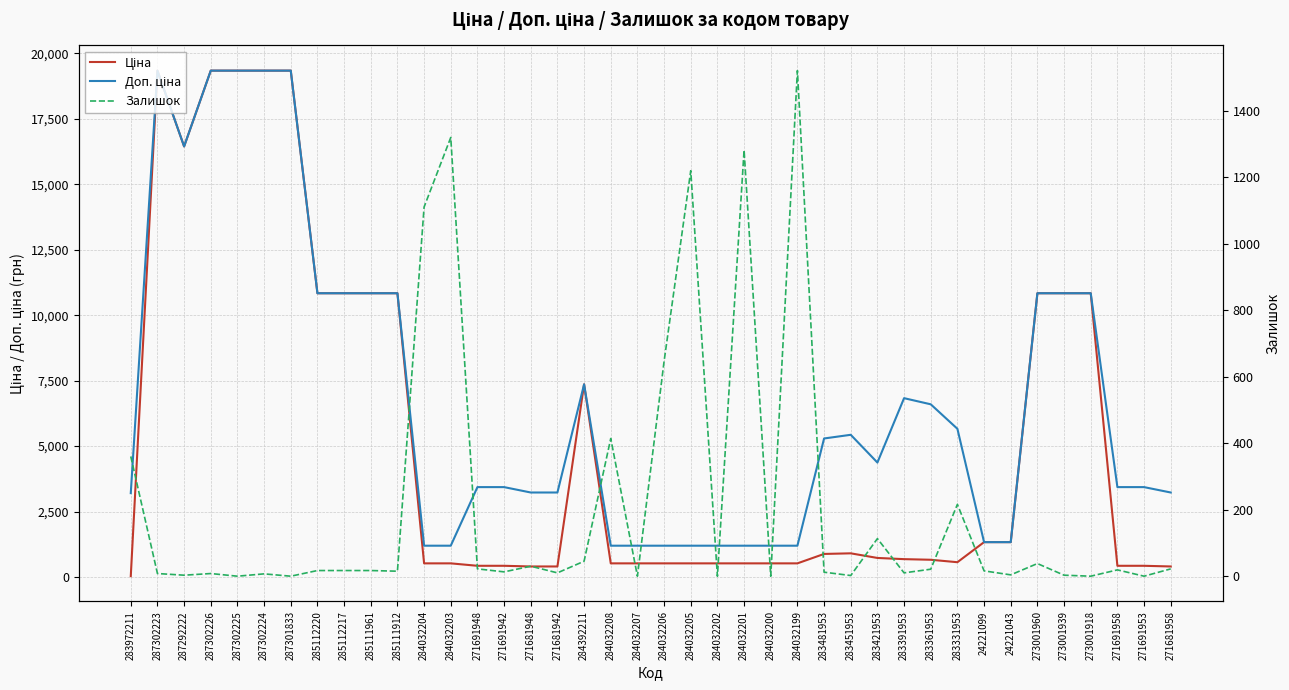

Rank the series by their maximum value, from highest to lowest.

Ціна, Доп. ціна, Залишок